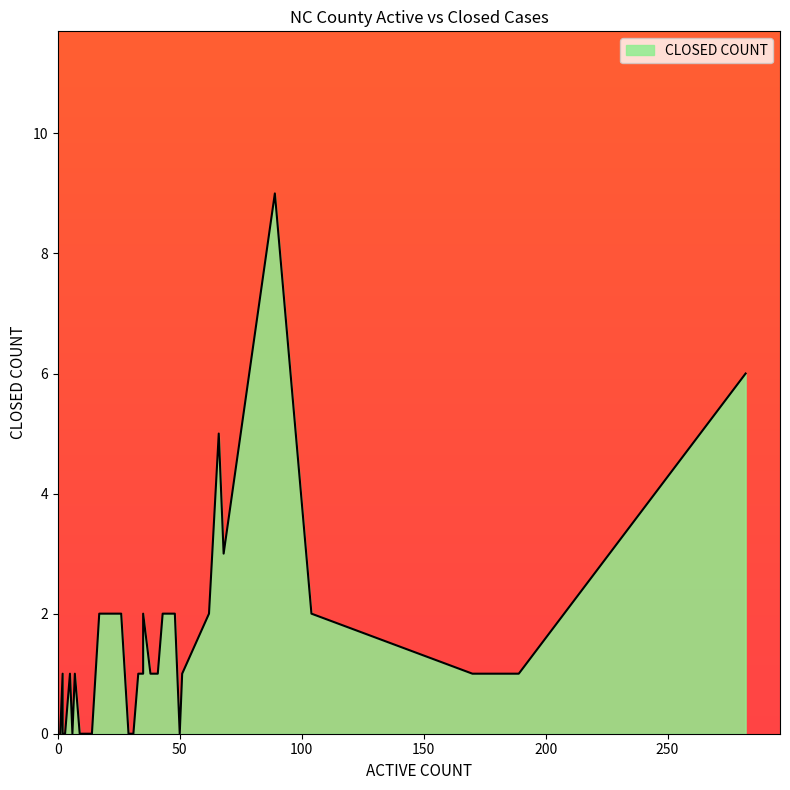

How many values exceed 1?

12